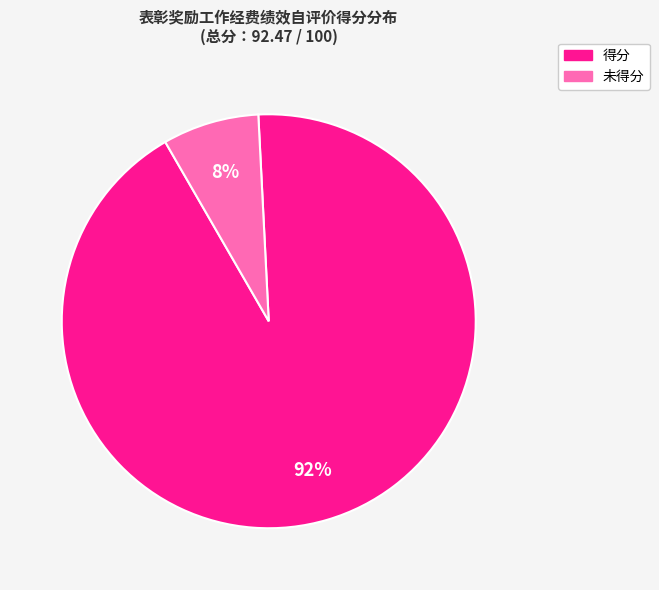

Does any single category account for the majority?

Yes